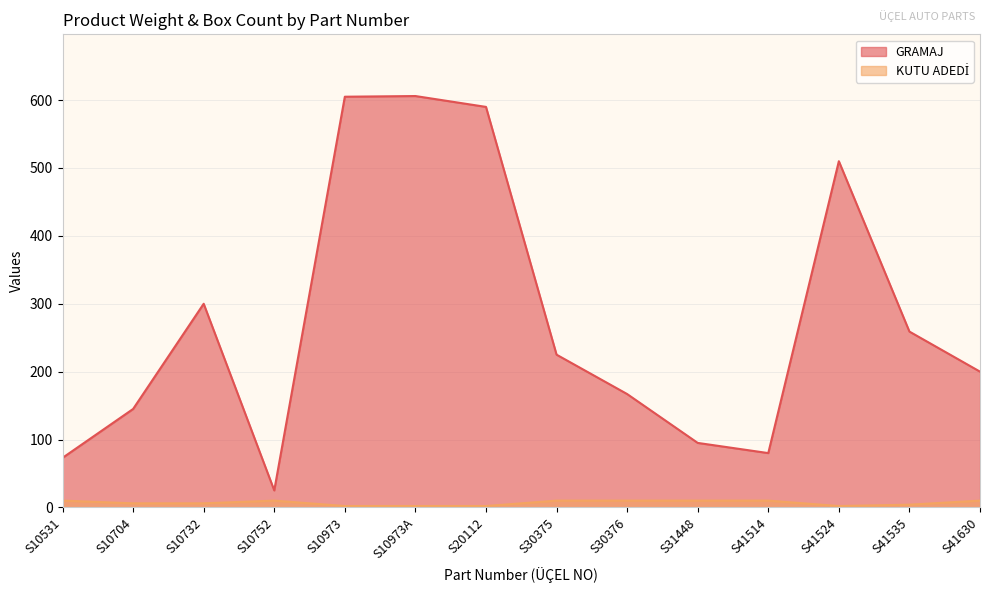

Reading left to right, what are all the values shown in this chart?

GRAMAJ: S10531=73	S10704=145	S10732=300	S10752=25	S10973=605	S10973A=606	S20112=590	S30375=225	S30376=167	S31448=95	S41514=80	S41524=510	S41535=259	S41630=200
KUTU ADEDİ: S10531=10	S10704=6	S10732=6	S10752=10	S10973=2	S10973A=2	S20112=2	S30375=10	S30376=10	S31448=10	S41514=10	S41524=2	S41535=4	S41630=10